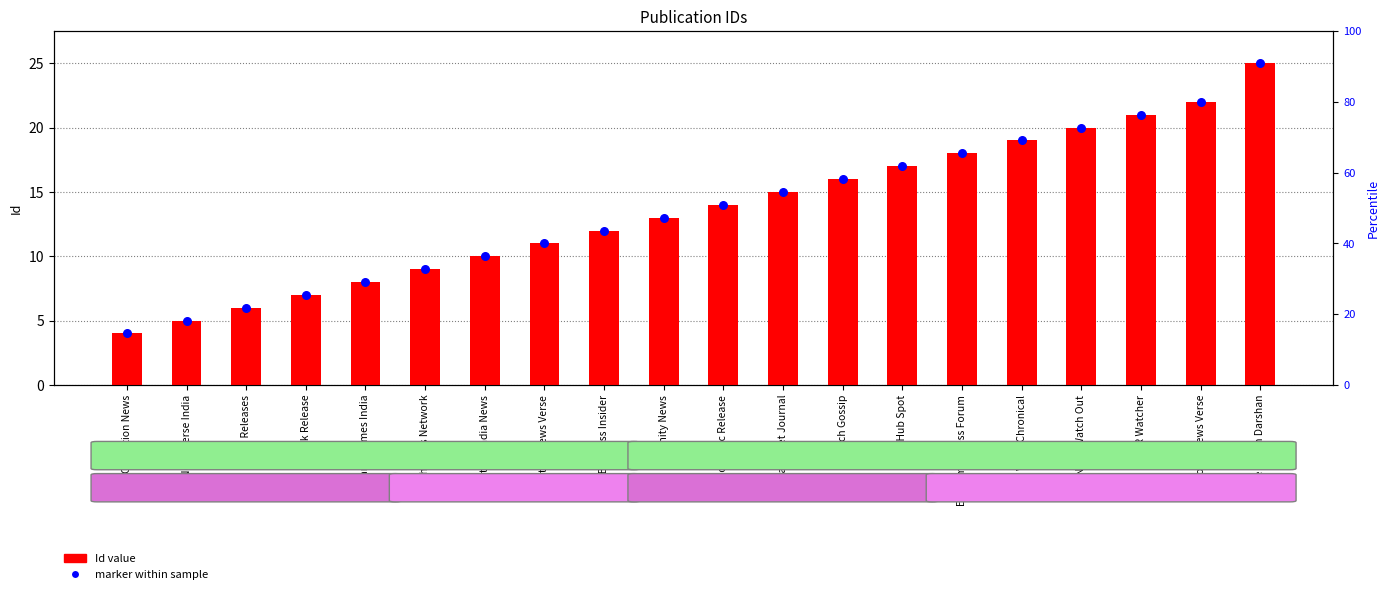

Which series has the largest Y range (max minus min)?

Id value